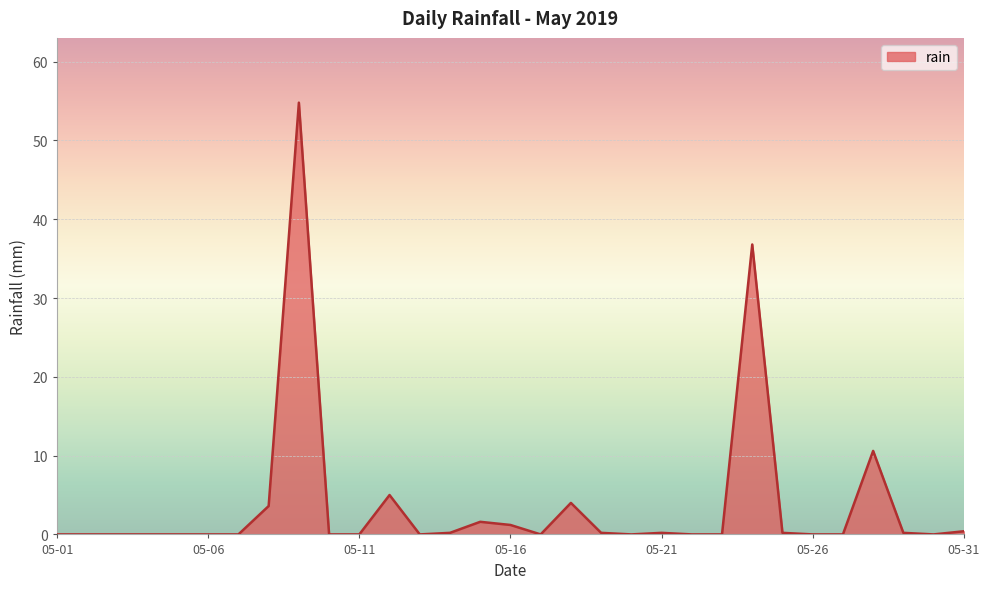

What is the average value?

3.8